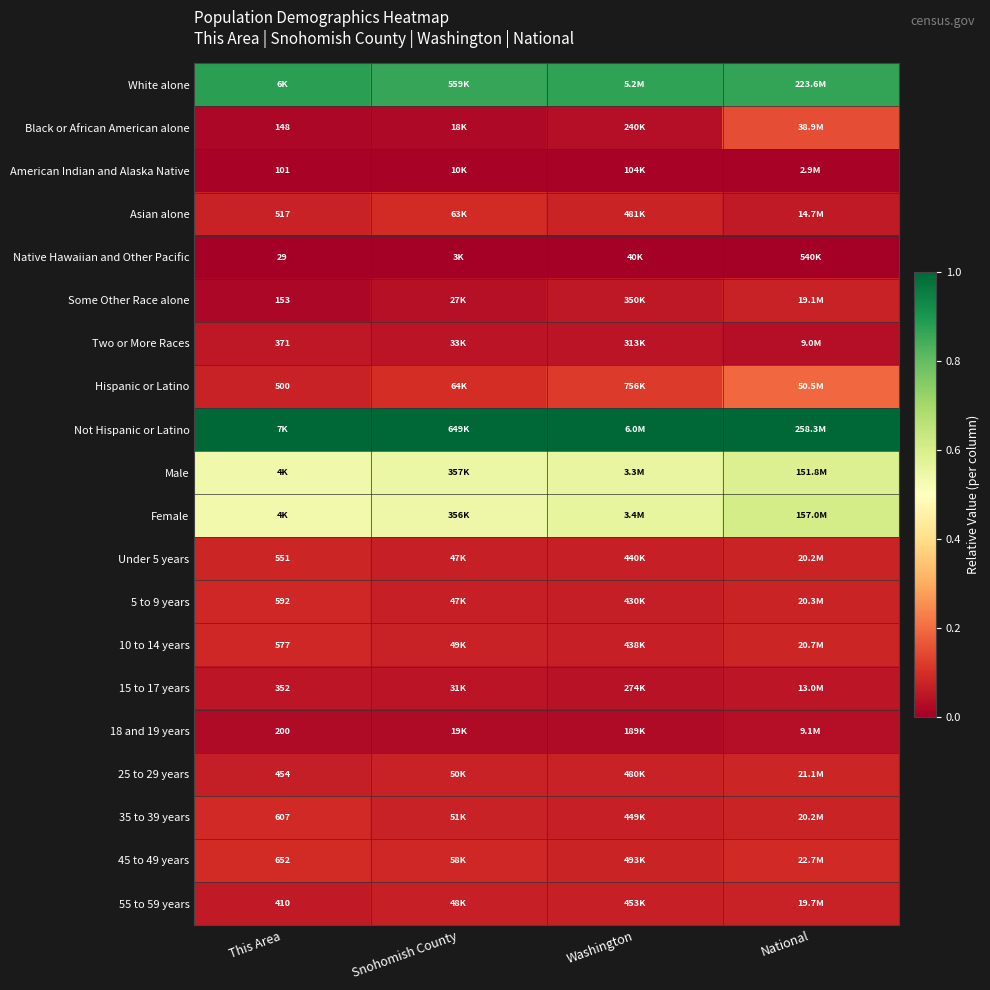

Read the Male value at National.

0.6